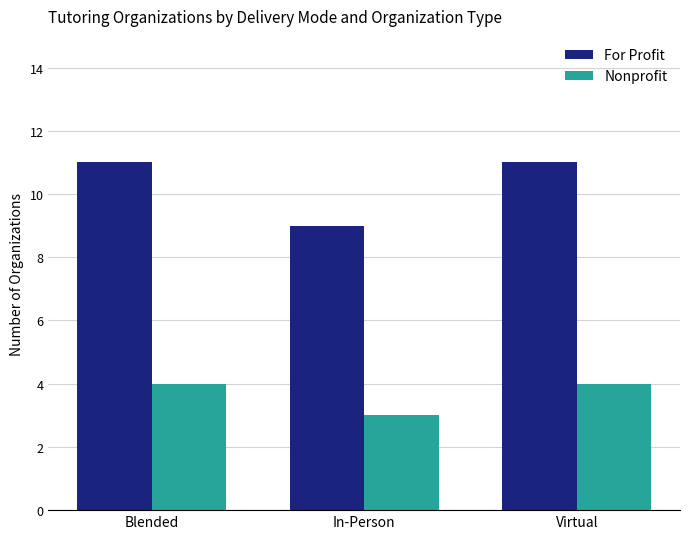

Are the bars horizontal?

No